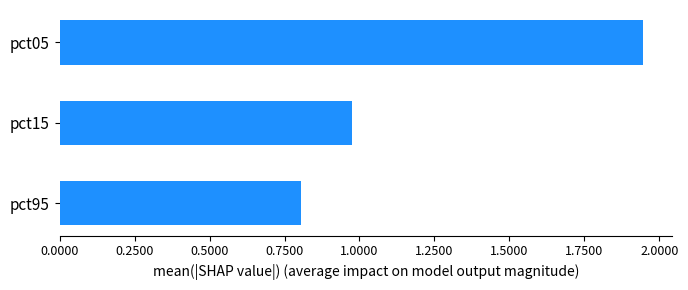

What is the difference between the maximum and minimum values?

1.1